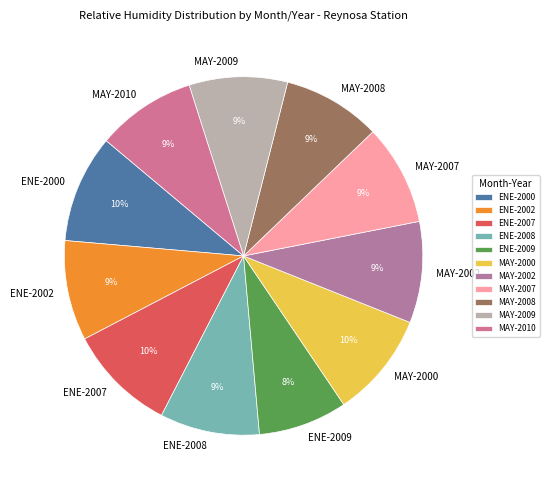

The ENE-2002 slice represents 20% of the pie. True or false?

False